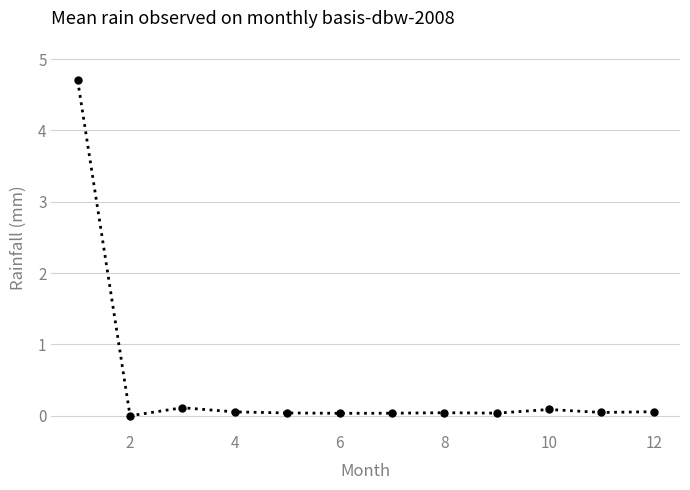

What is the sum of all values?

5.2